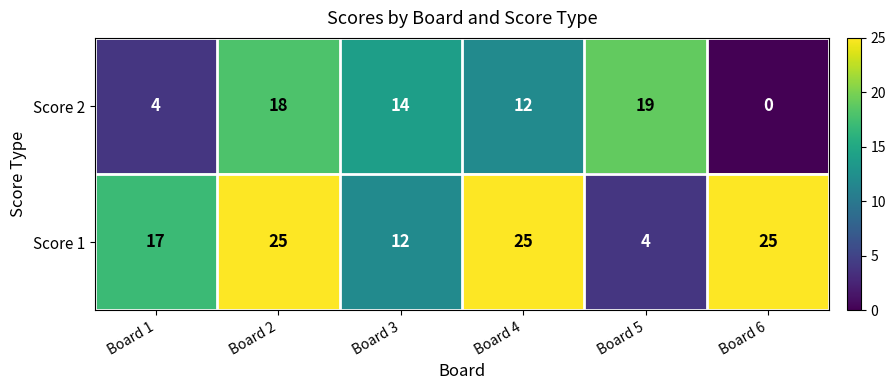

Read the Score 1 value at Board 2, to the nearest 5.

25